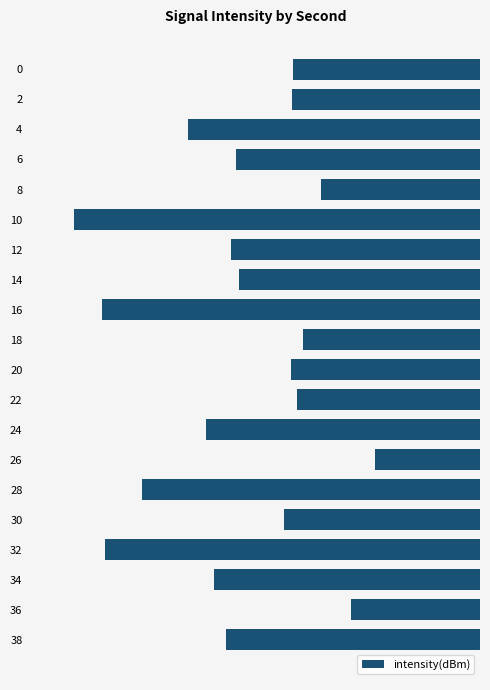

Does the chart contain any negative values?

Yes